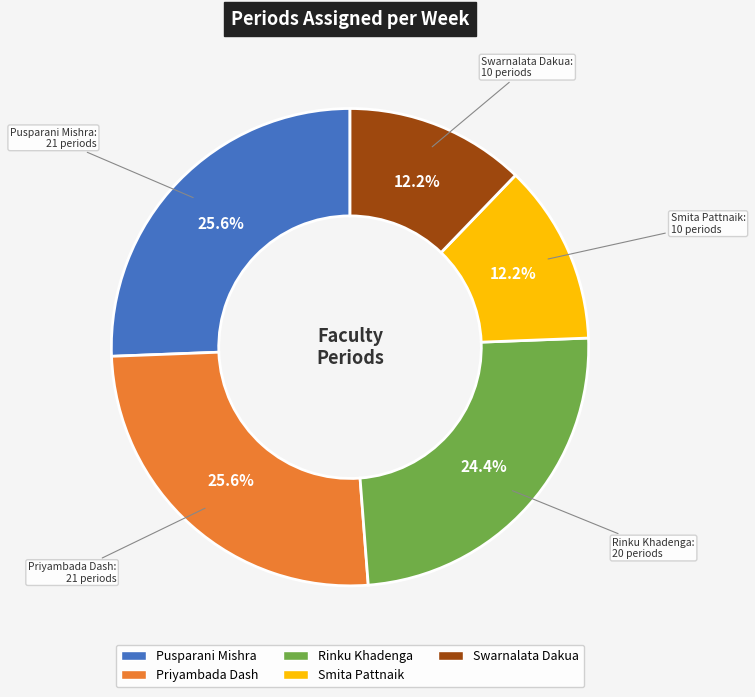

Is it true that Swarnalata Dakua is 5% of the pie?

False